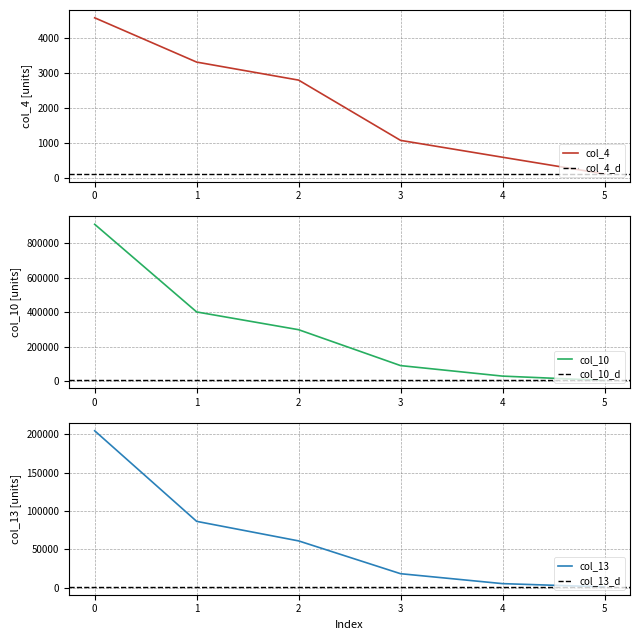

Is this an area chart (filled region under the line)?

No